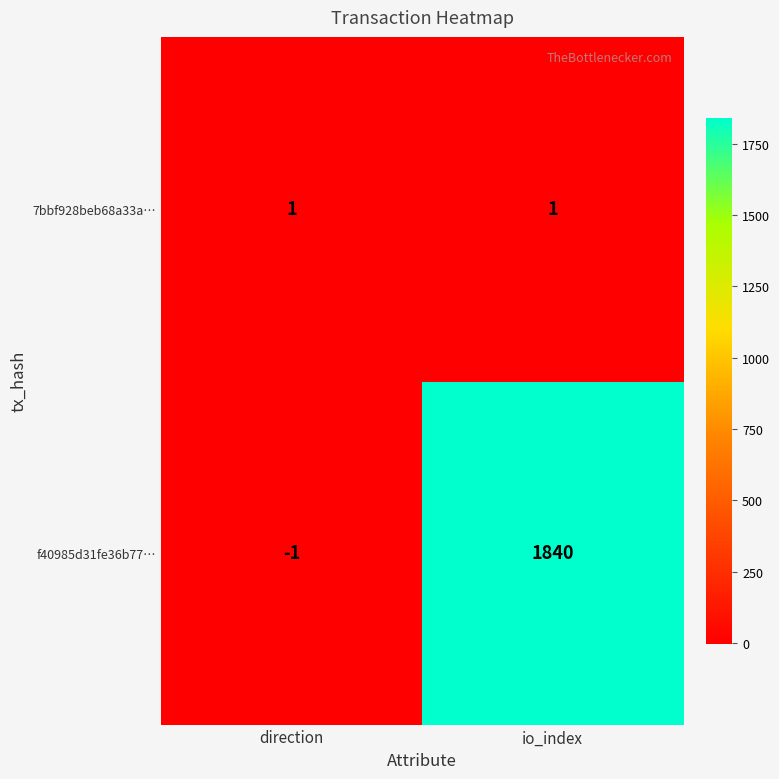

How many values in f40985d31fe36b77… are above zero?

1